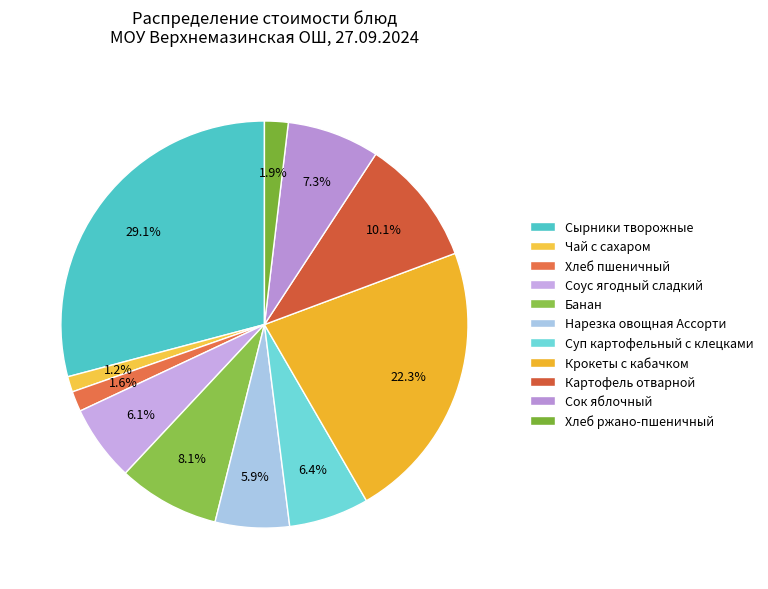

Rank the categories by value from lowest to highest.

Чай с сахаром, Хлеб пшеничный, Хлеб ржано-пшеничный, Нарезка овощная Ассорти, Соус ягодный сладкий, Суп картофельный с клецками, Сок яблочный, Банан, Картофель отварной, Крокеты с кабачком, Сырники творожные